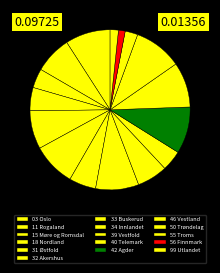

How many segments does this pie chart have?

16